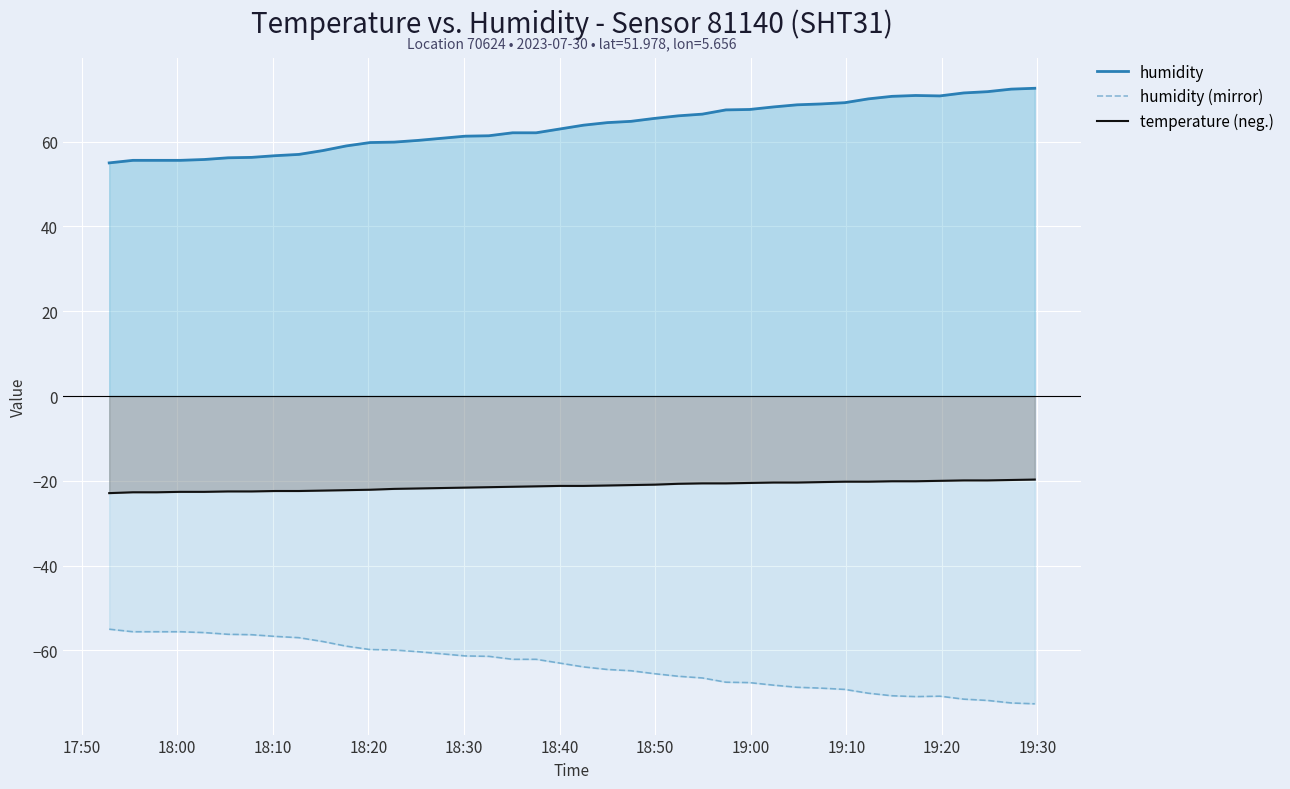

List the series in order of their peak value, highest first.

humidity, temperature (neg.), humidity (mirror)